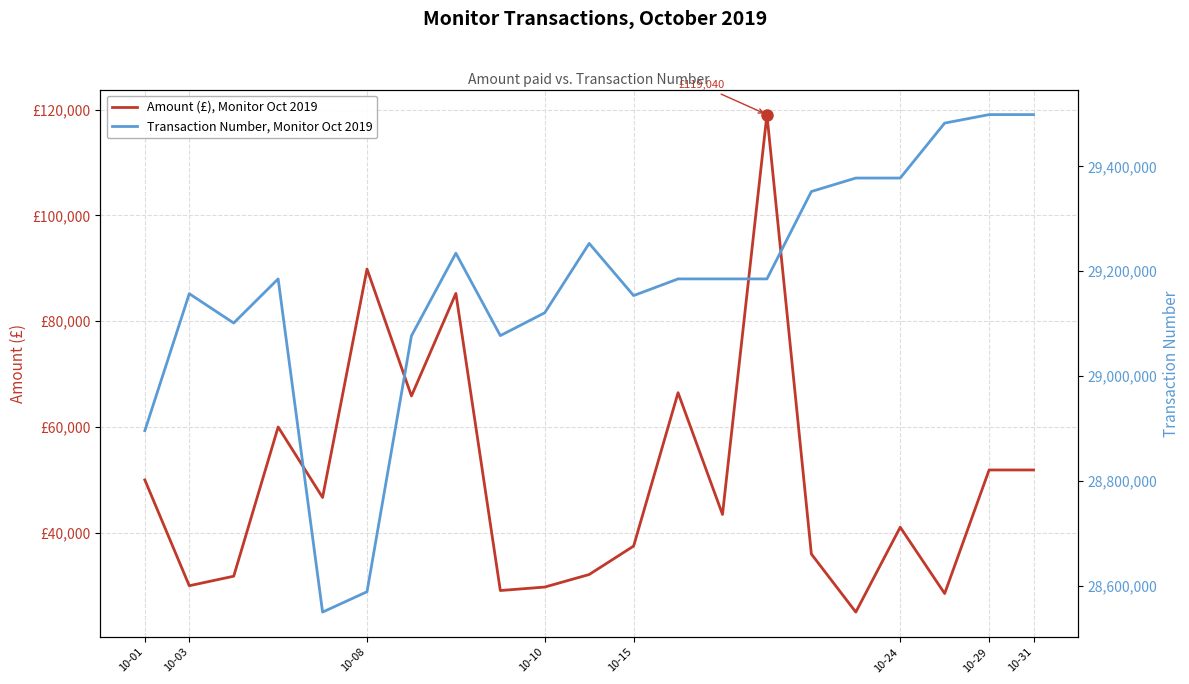

What is the label of the 10th point from the right?

10-15